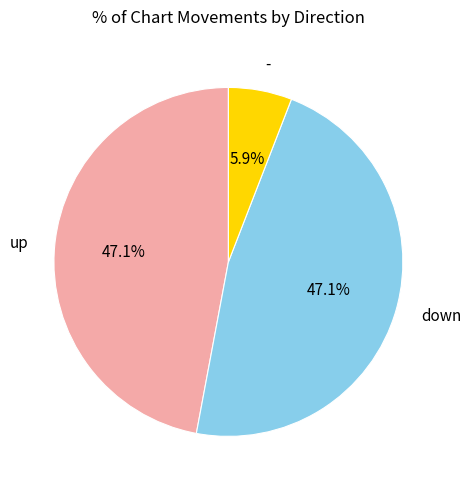

To the nearest percent, what is the combined percentage of up and down?

94%